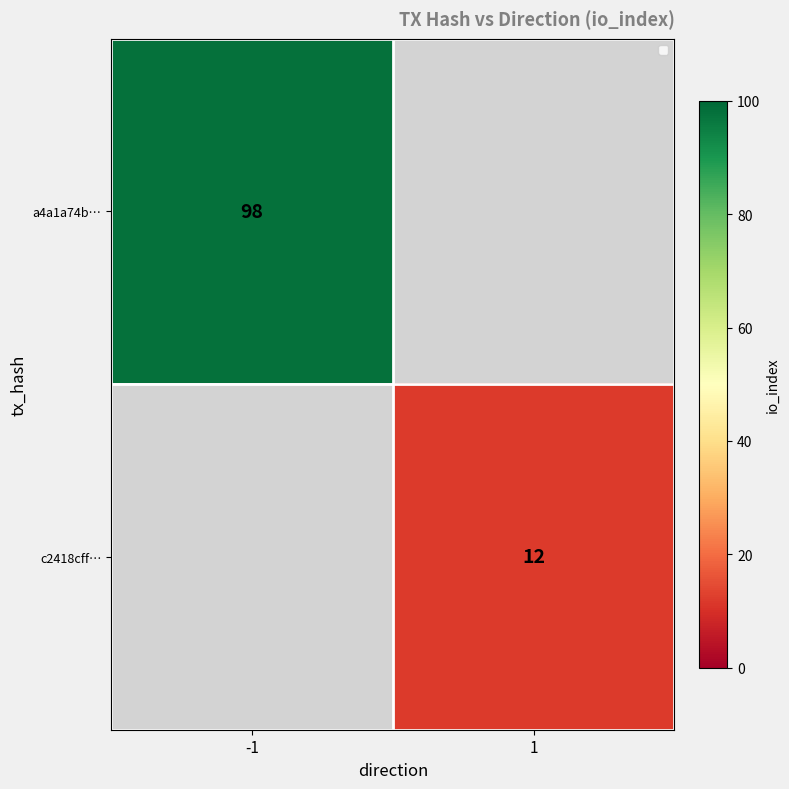

Is it true that a4a1a74b… equals 98 at -1?

True